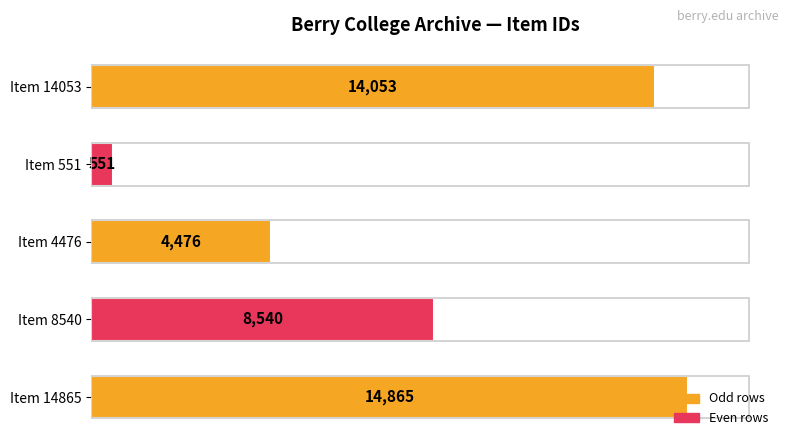

At which category does the chart reach its peak across all series?

Item 14865